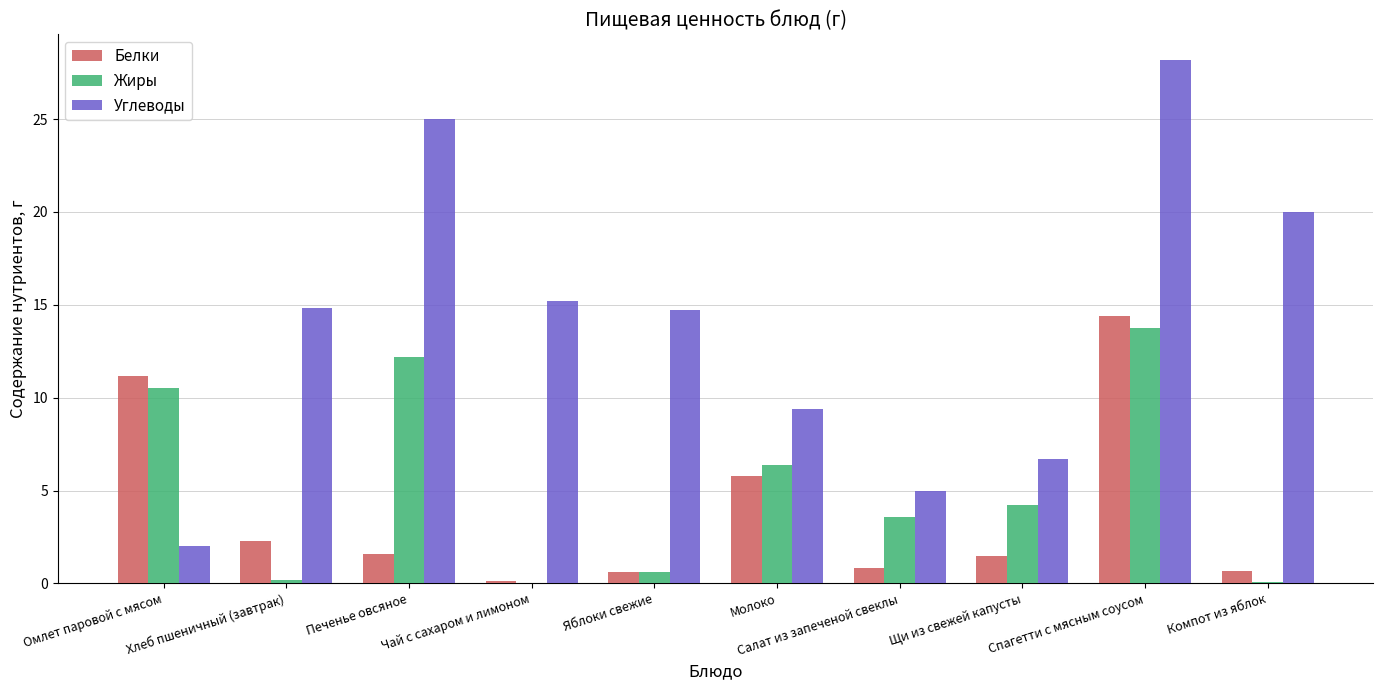

Is it true that Углеводы equals 13.7 at Молоко?

False